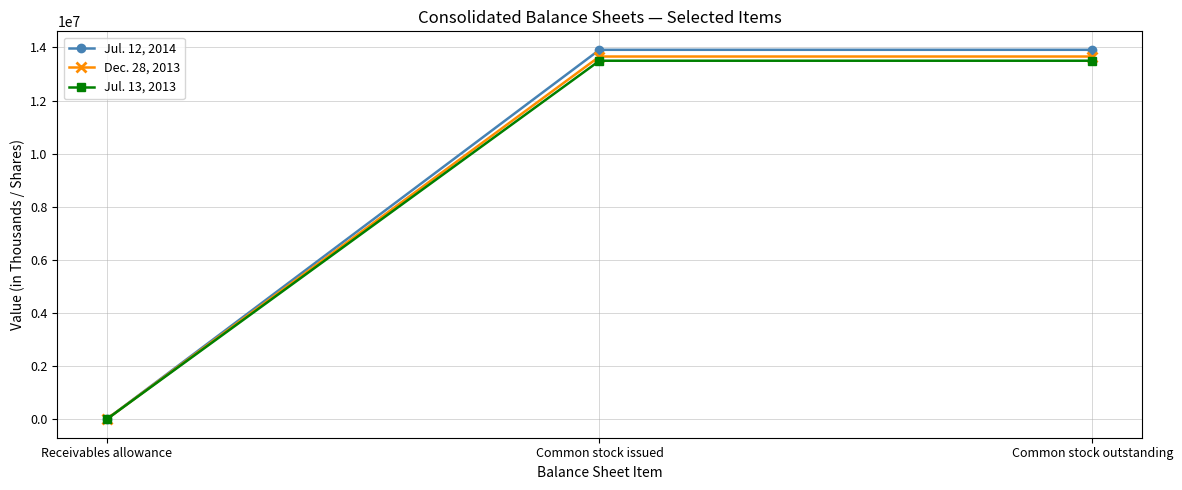

What is the spread (max minus min) of values at Receivables allowance?

386